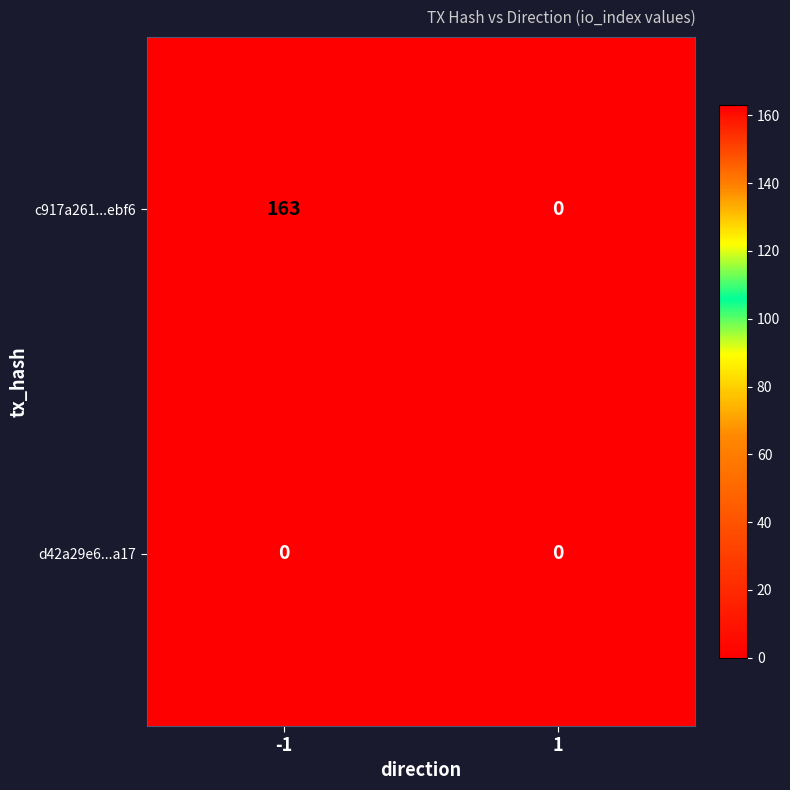

The c917a261...ebf6 series shows 104 at 1. True or false?

False